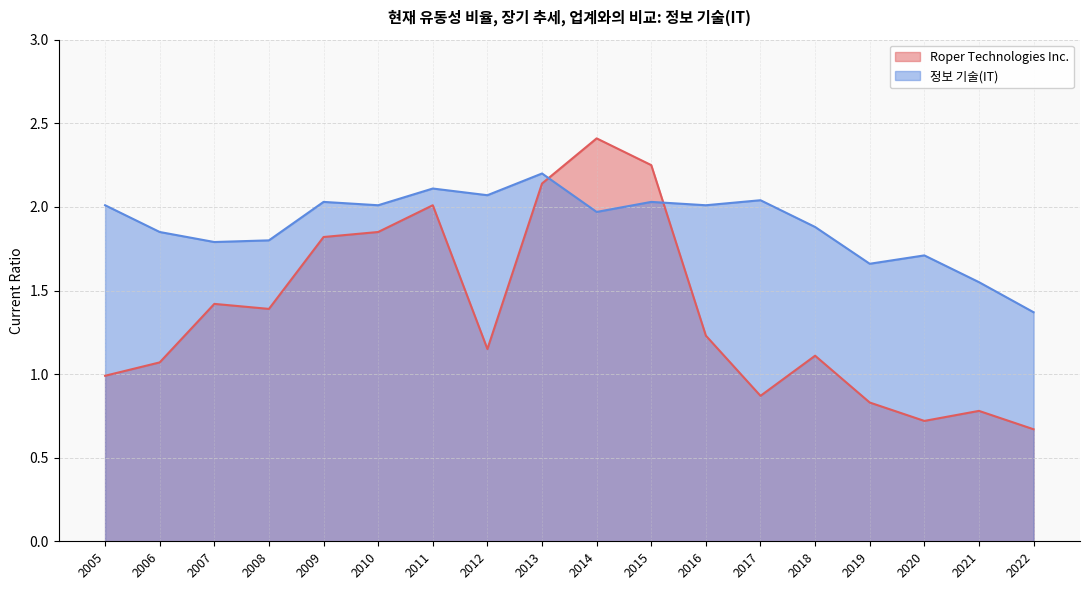

Between 2020 and 2022, which series saw the biggest shift?

정보 기술(IT)